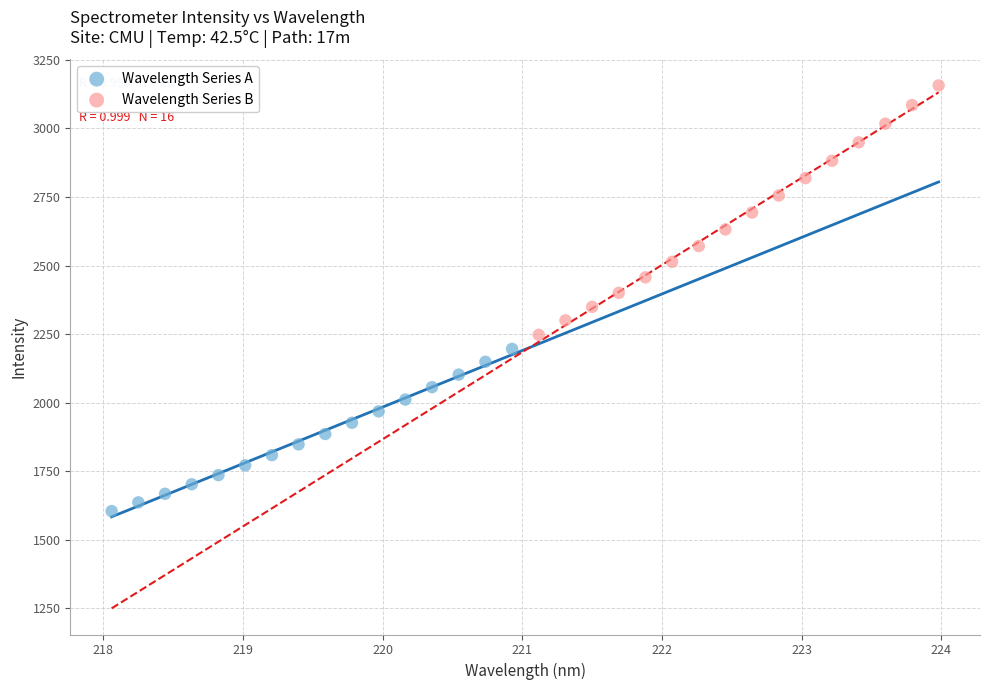

Which series contains the highest Y value?

Wavelength Series B